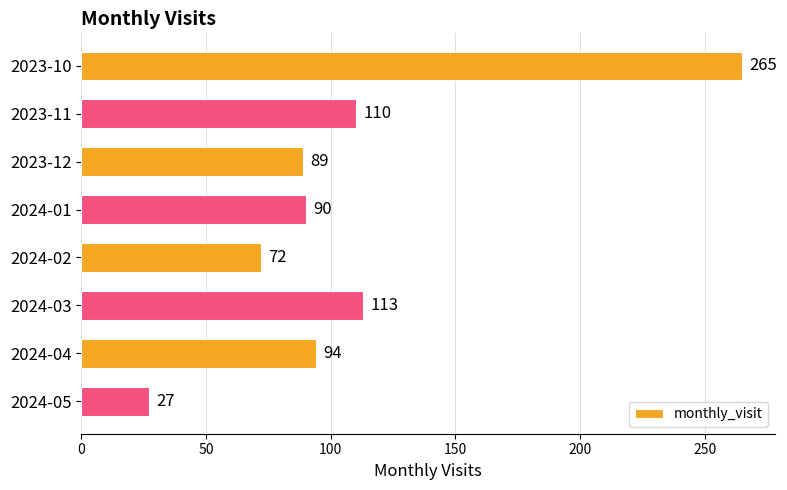

What is the value of the 4th bar from the top?

90